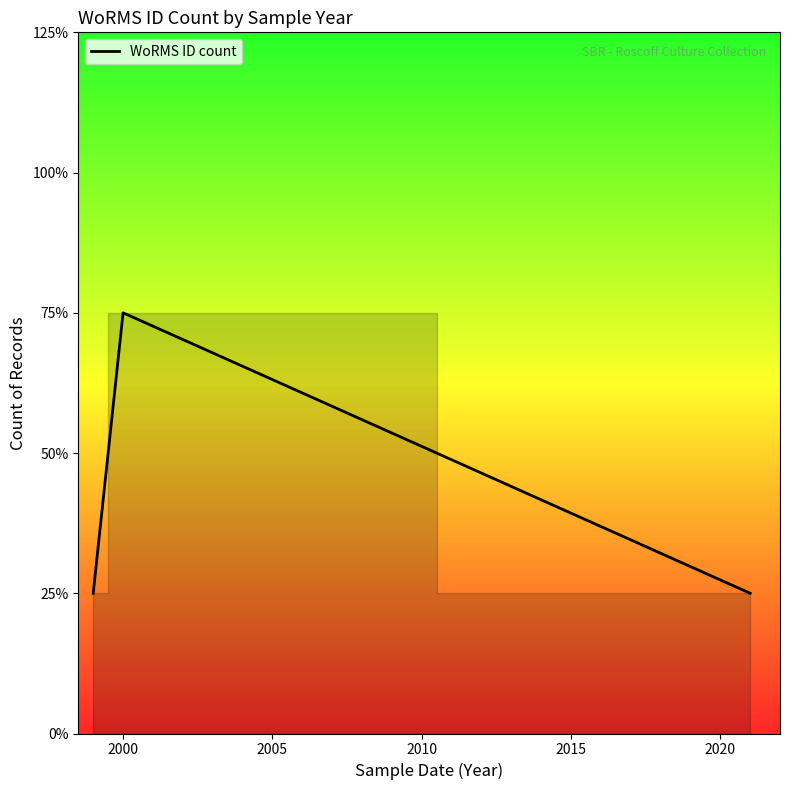

Is this an area chart (filled region under the line)?

Yes